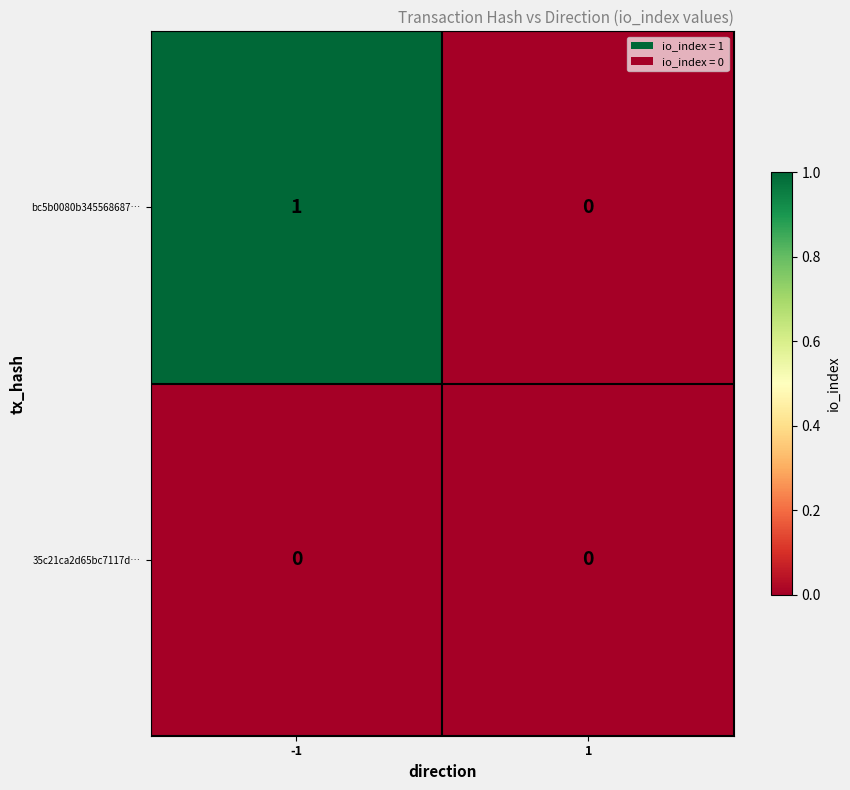

Reading left to right, extract all data points from this chart.

bc5b0080b345568687…: -1=1	1=0
35c21ca2d65bc7117d…: -1=0	1=0